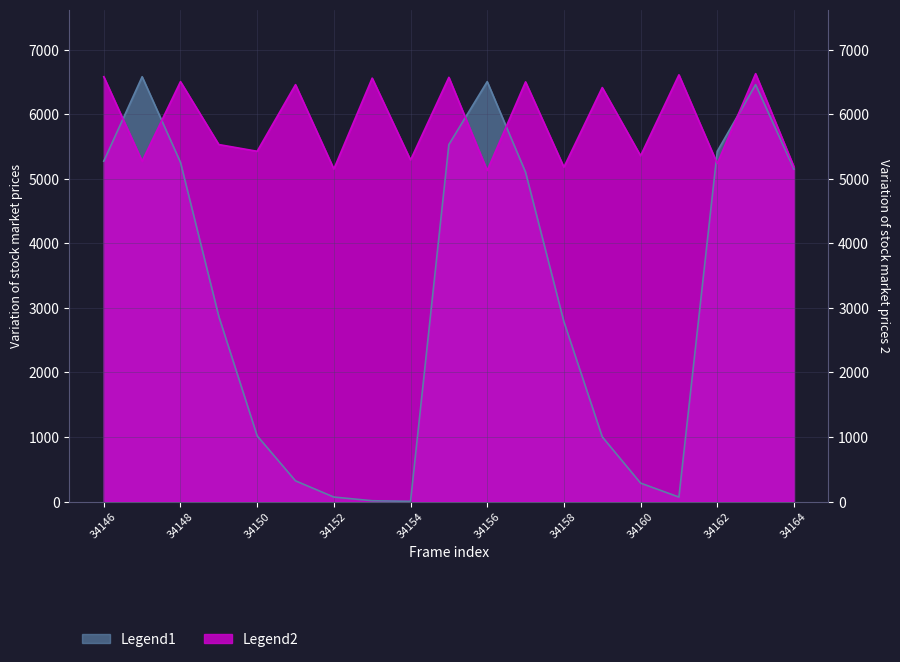

Which label corresponds to the smallest value in the chart?

34154